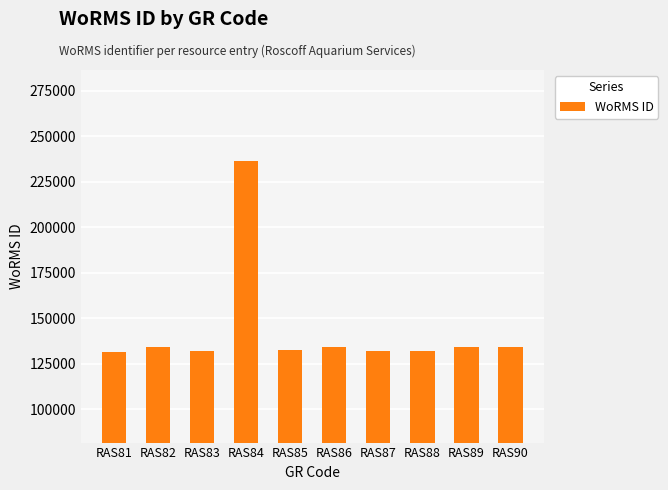

Which label corresponds to the largest value in the chart?

RAS84